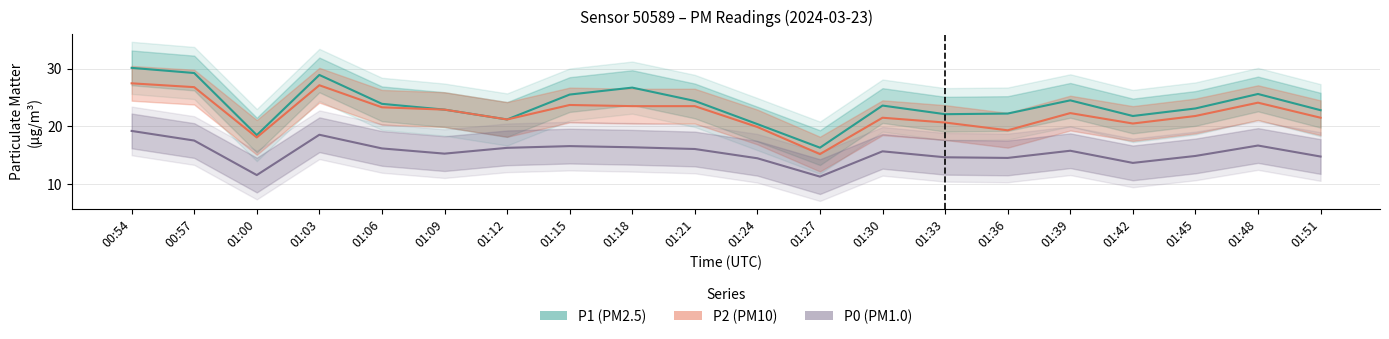

How many lines are shown in the chart?

3